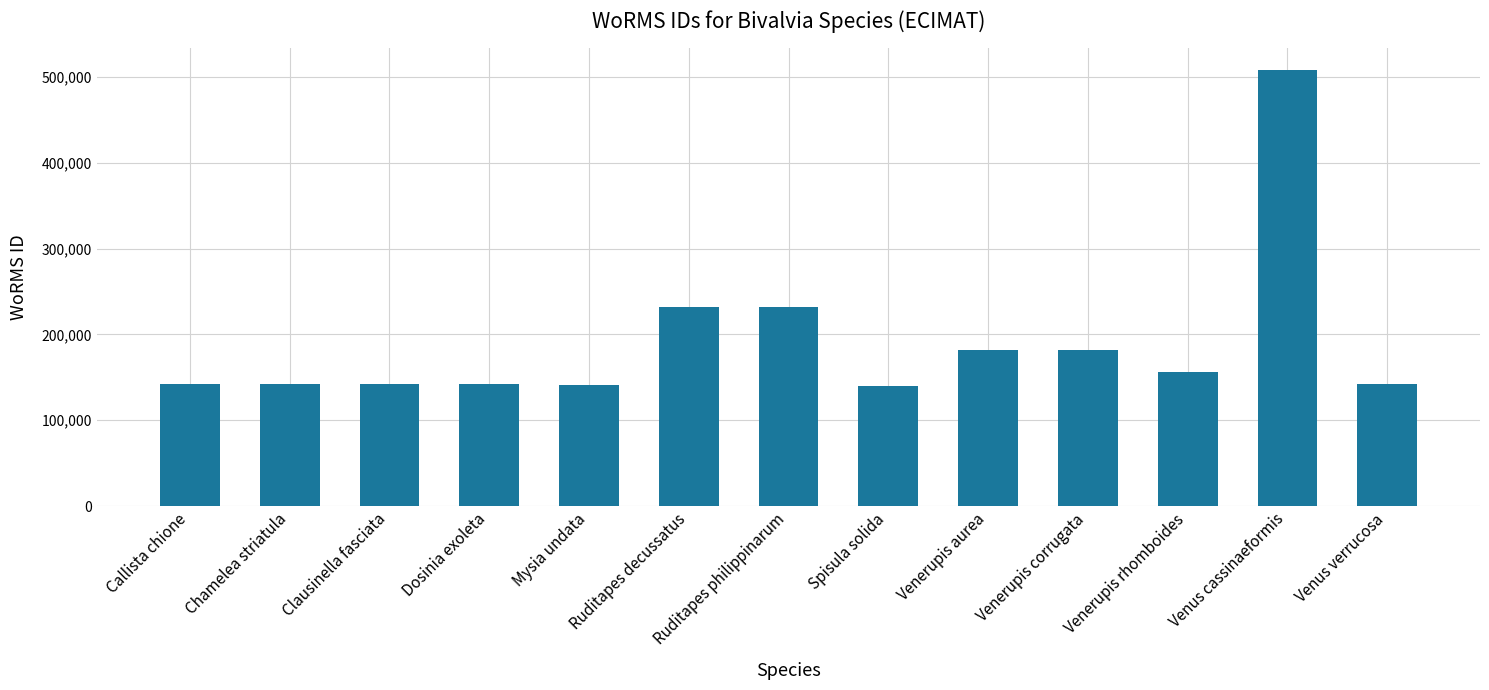

What is the label of the 8th bar from the left?

Spisula solida